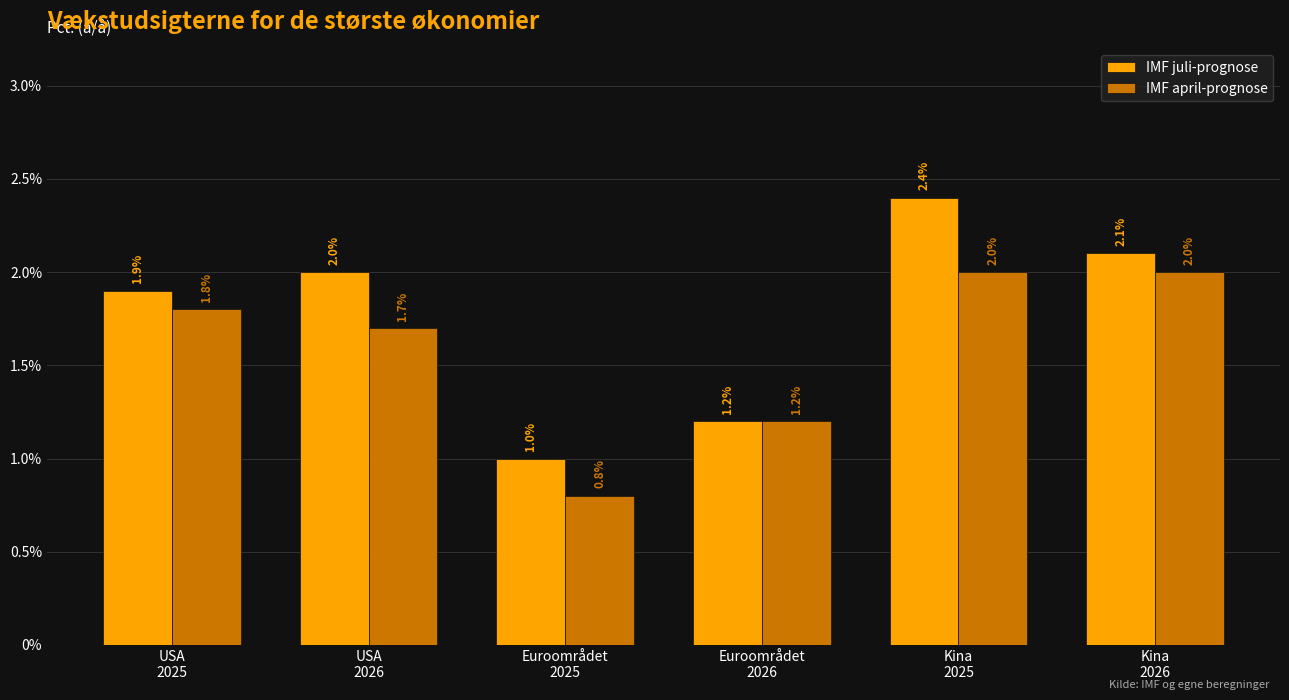

Reading right to left, transcribe all the data shown in this chart.

IMF juli-prognose: 2.1	2.4	1.2	1.0	2.0	1.9
IMF april-prognose: 2.0	2.0	1.2	0.8	1.7	1.8